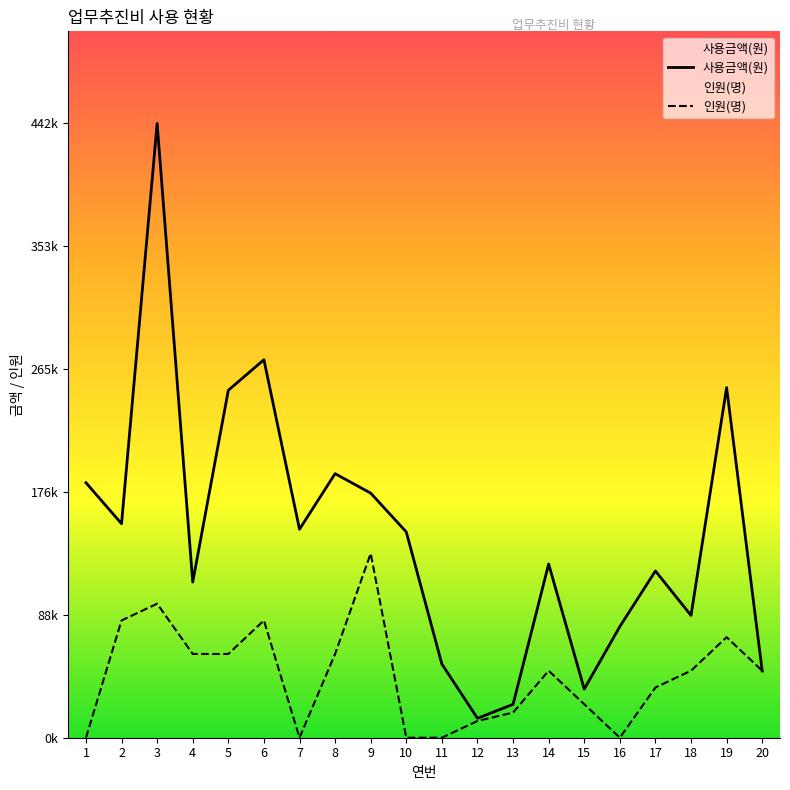

After their last crossing, which series has the higher values: 사용금액(원) or 인원(명)?

인원(명)